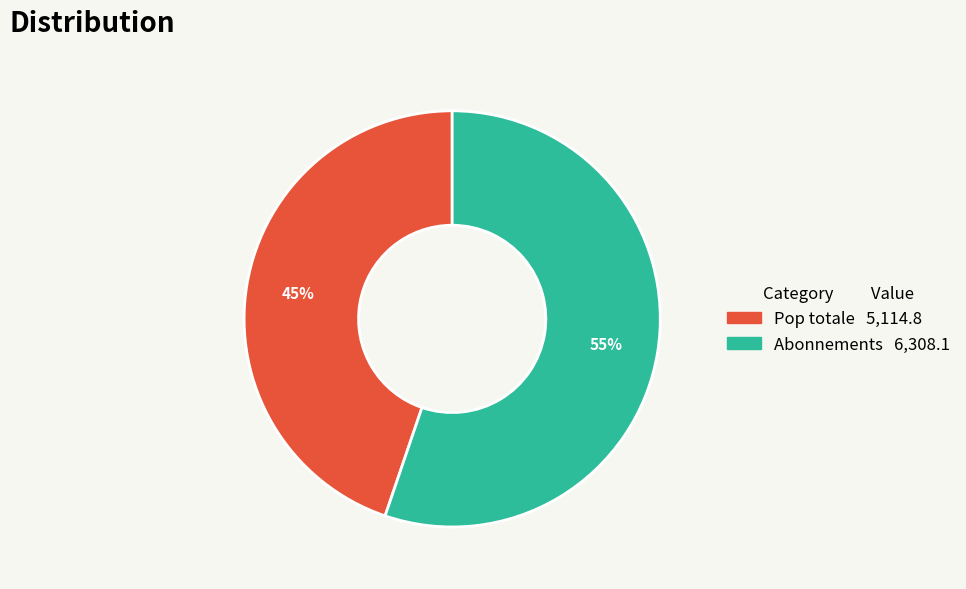

Is there a majority slice in this chart?

Yes